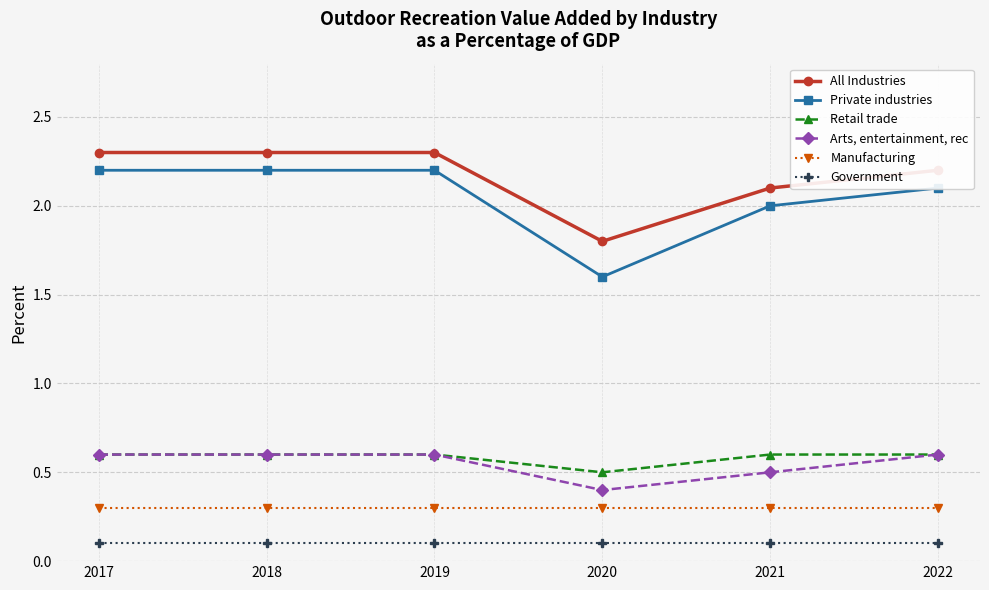

The Retail trade series shows 0.5 at 2020. True or false?

True